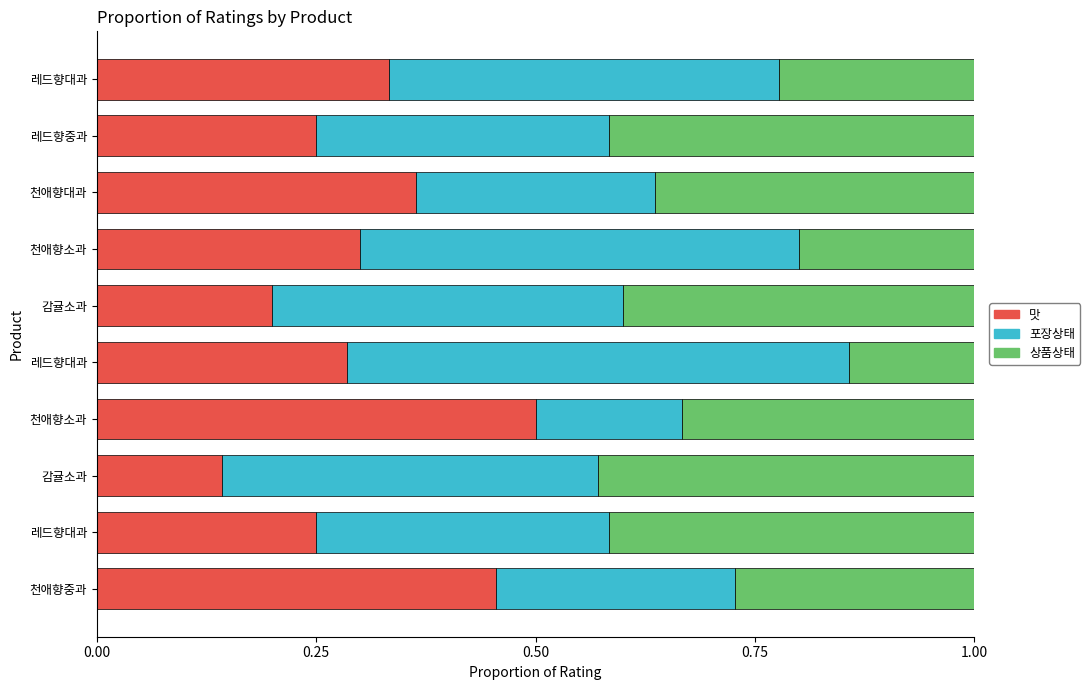

What is the value of the 포장상태 bar at the 5th from the left?

0.6